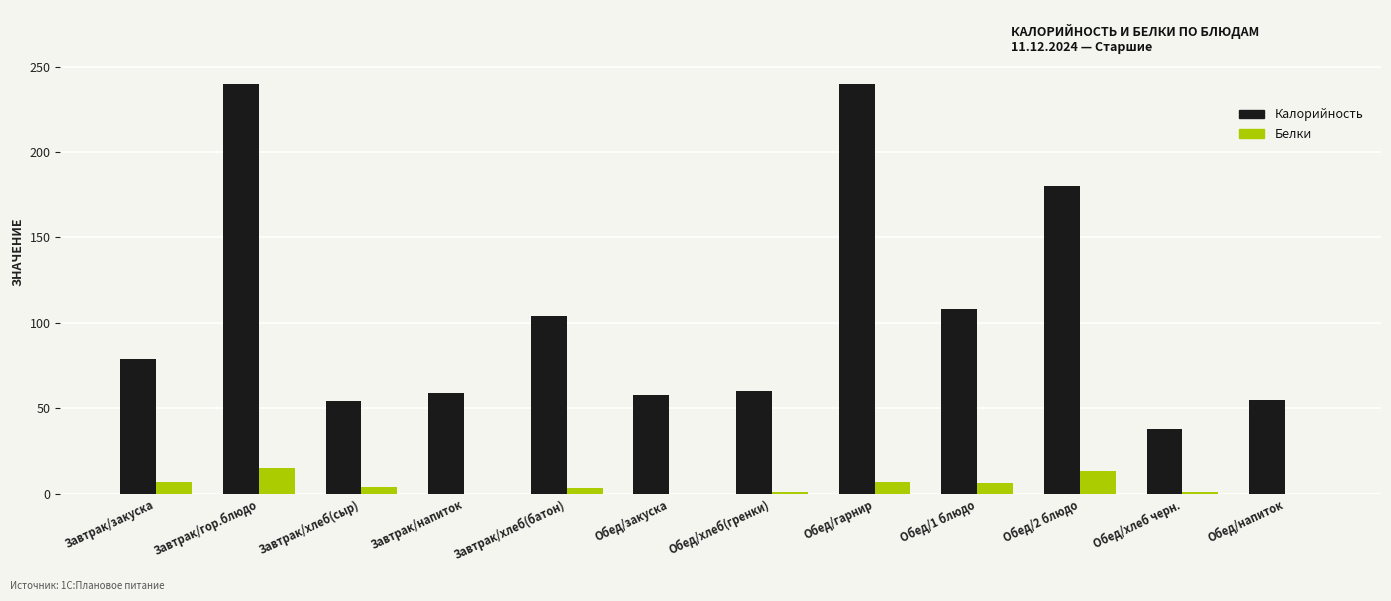

Which series changed the most between Обед/хлеб(гренки) and Обед/1 блюдо?

Калорийность